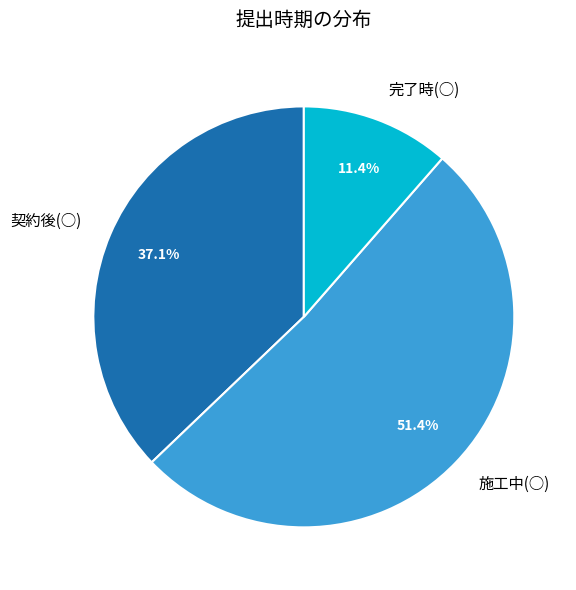

To the nearest percent, what is the difference between the 契約後(○) and 完了時(○) slice percentages?

26%